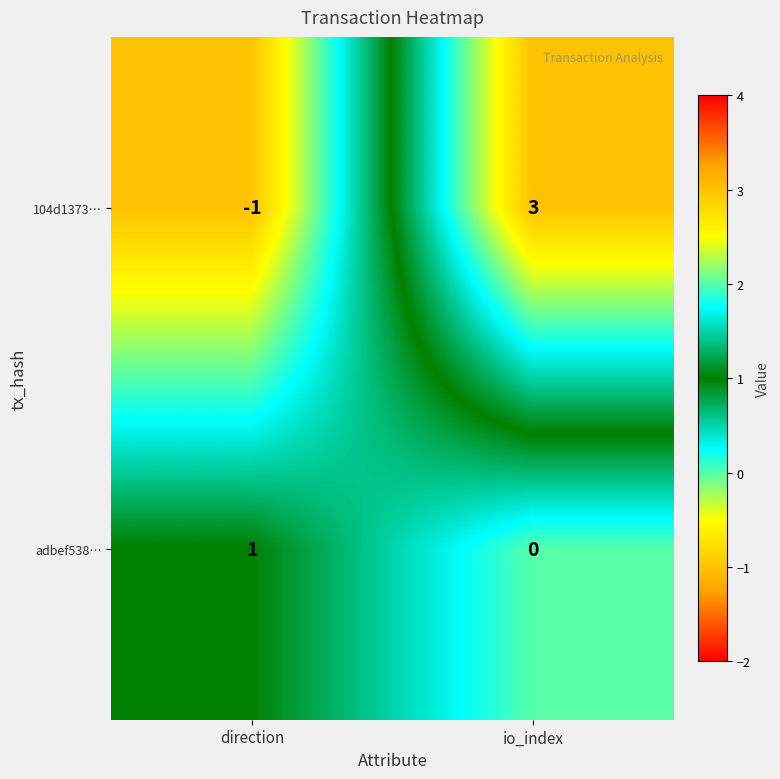

True or false: adbef538… has a value of 0 at io_index.

True